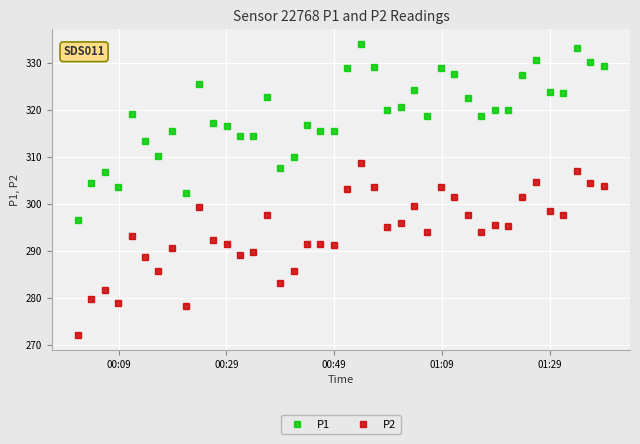

Which series has the largest total across all categories?

P1